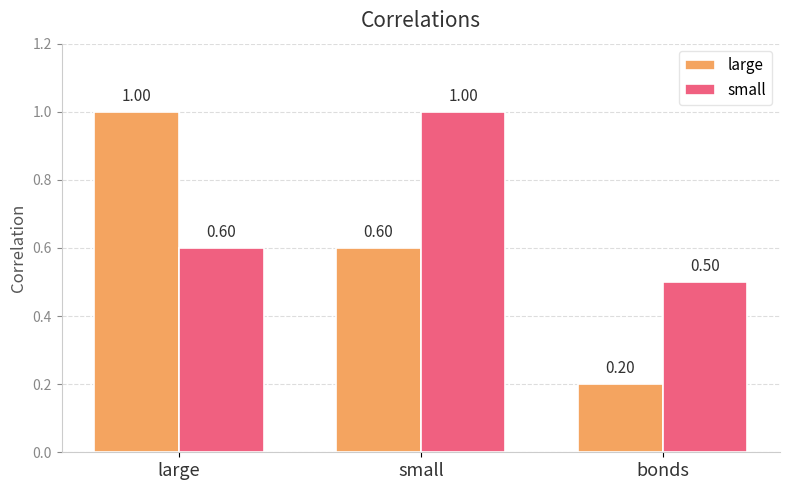

Reading right to left, extract all data points from this chart.

large: bonds=0.2	small=0.6	large=1.0
small: bonds=0.5	small=1.0	large=0.6